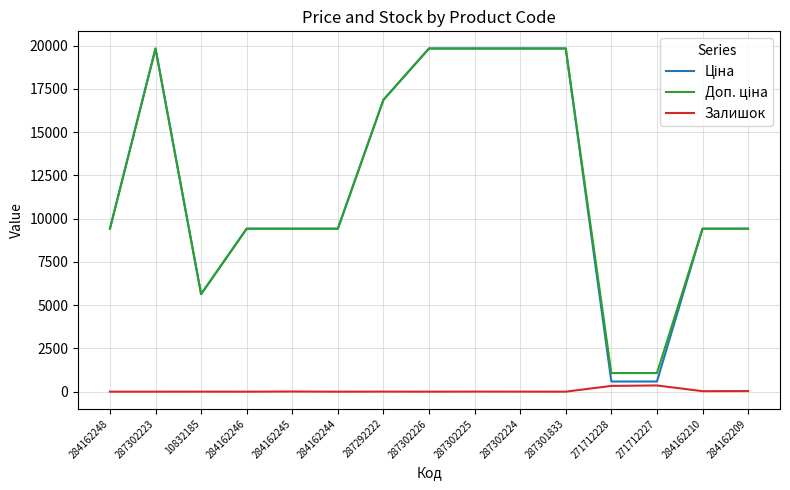

What is the spread (max minus min) of values at 284162246?

9416.9